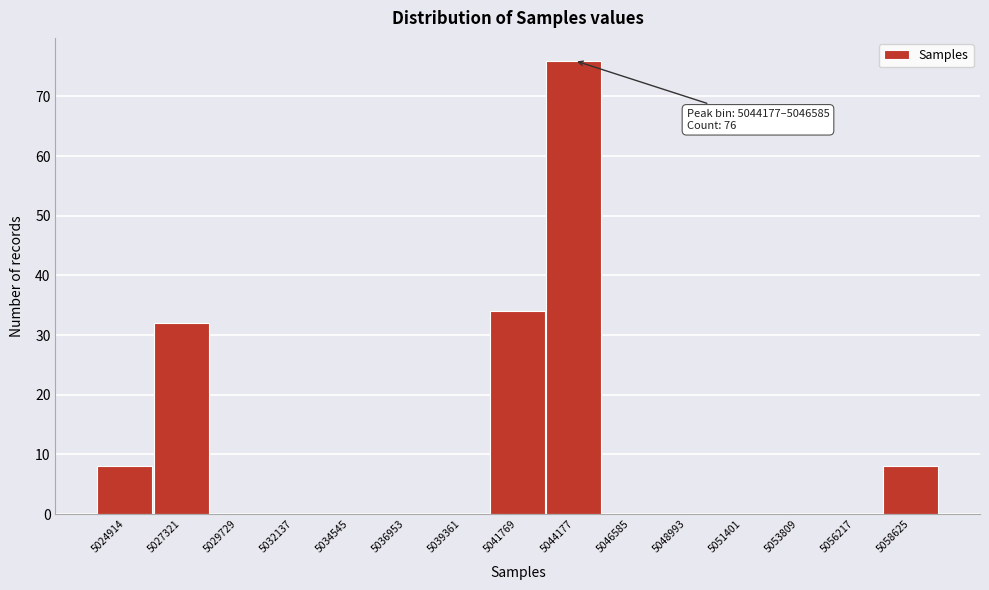

Reading left to right, transcribe all the data shown in this chart.

5024914=8	5027321=32	5029729=0	5032137=0	5034545=0	5036953=0	5039361=0	5041769=34	5044177=76	5046585=0	5048993=0	5051401=0	5053809=0	5056217=0	5058625=8